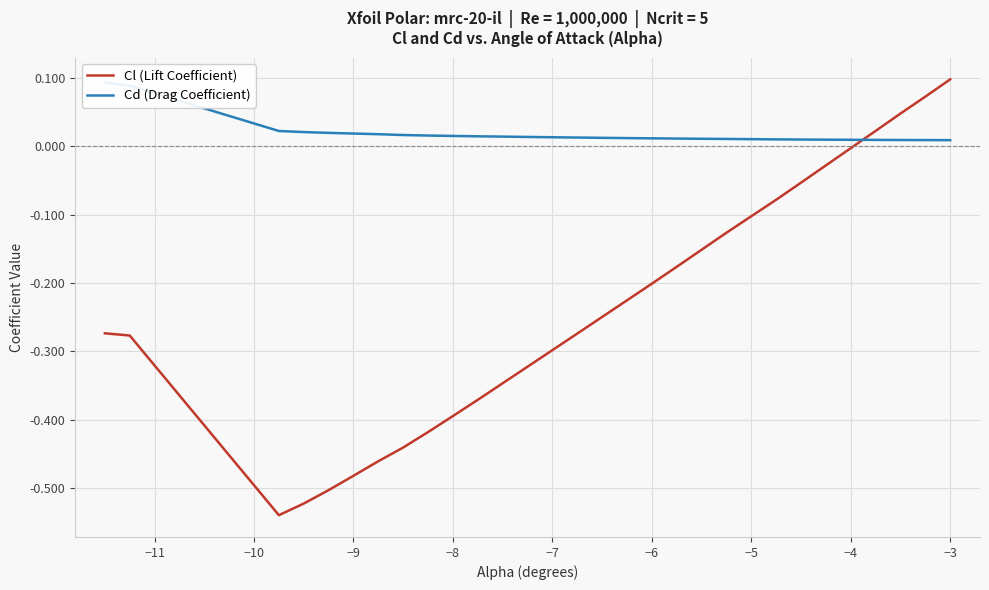

Which category has the highest value in the Cl (Lift Coefficient) series?

−3